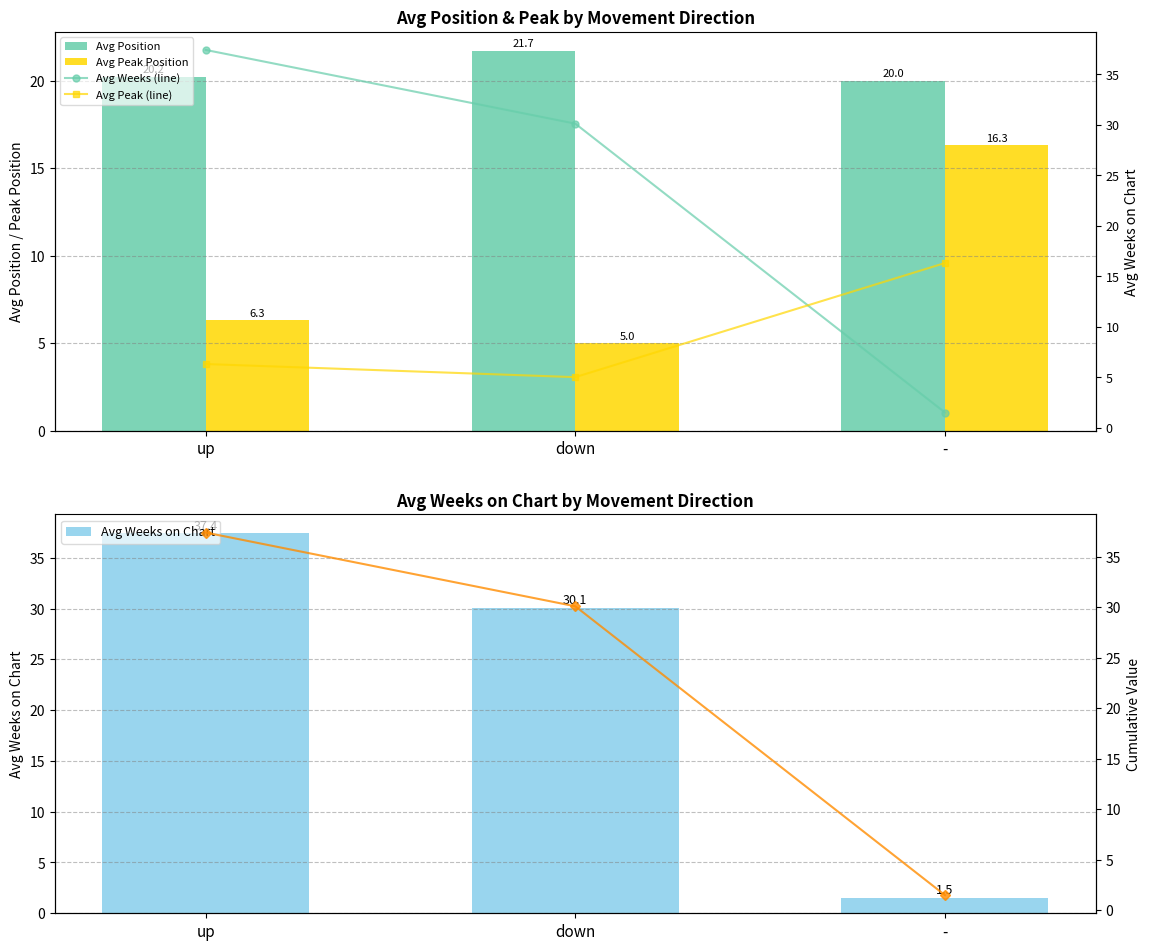

True or false: Avg Weeks (line) has a value of 37.4 at up.

True